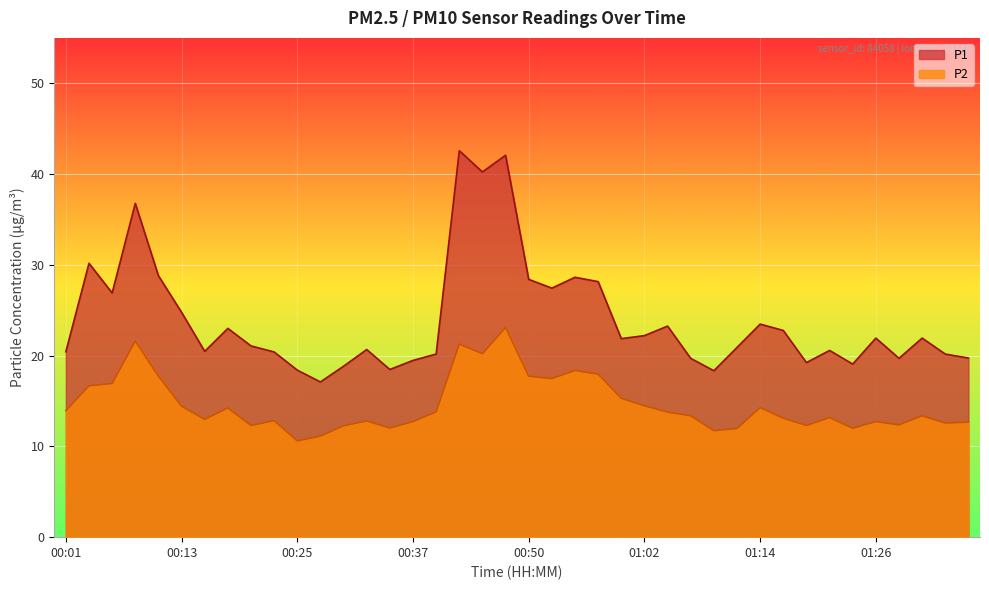

Where is the first local maximum for P2?

00:08